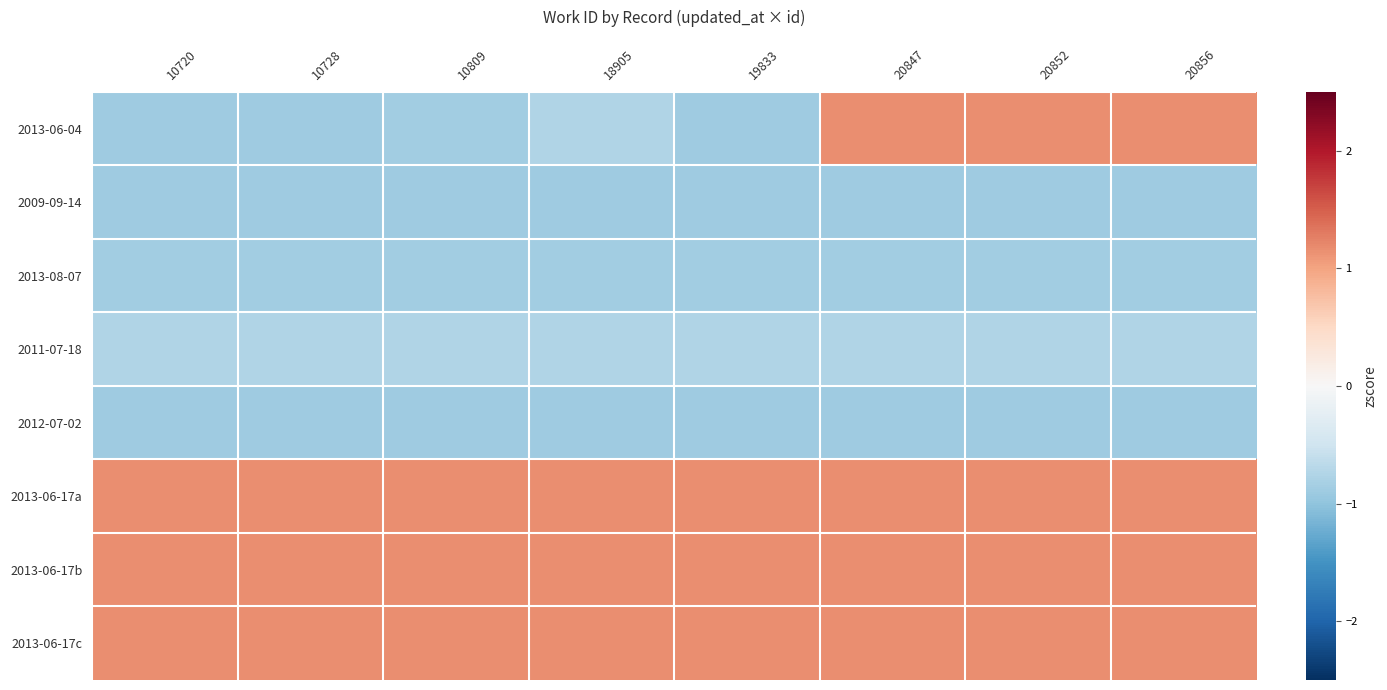

At 20852, list the series in order from largest to smallest.

2013-06-04, 2013-06-17a, 2013-06-17b, 2013-06-17c, 2011-07-18, 2013-08-07, 2009-09-14, 2012-07-02